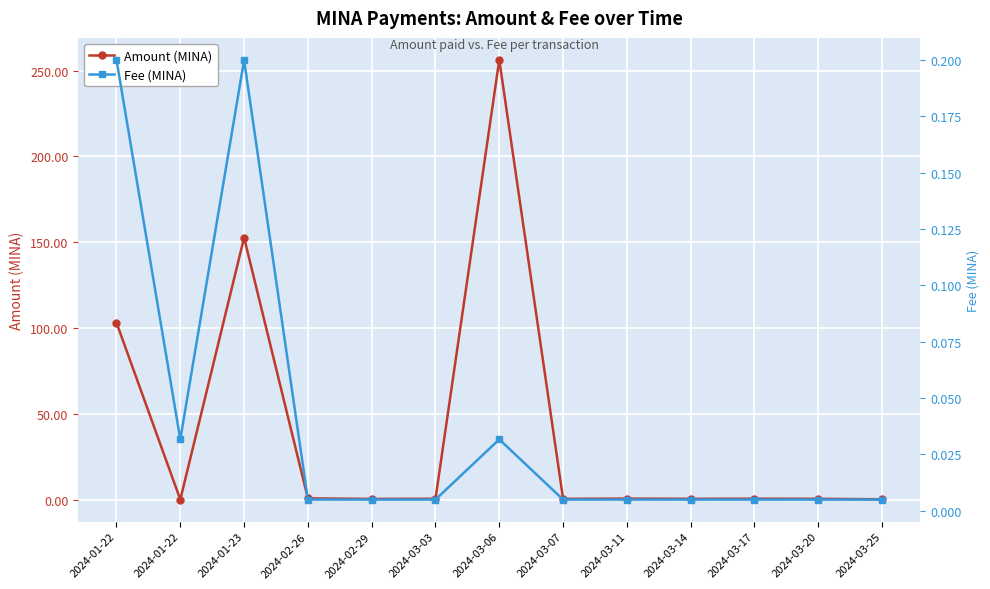

Reading left to right, what are all the values shown in this chart?

Amount (MINA): 103.1	0.0	152.6	0.7	0.4	0.5	256.2	0.4	0.6	0.5	0.5	0.5	0.2
Fee (MINA): 0.2	0.0	0.2	0.0	0.0	0.0	0.0	0.0	0.0	0.0	0.0	0.0	0.0